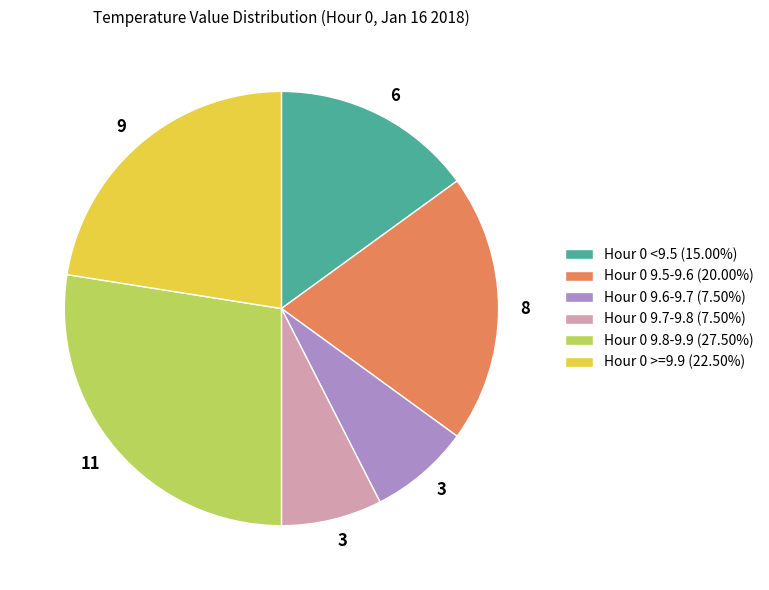

Does any single category account for the majority?

No